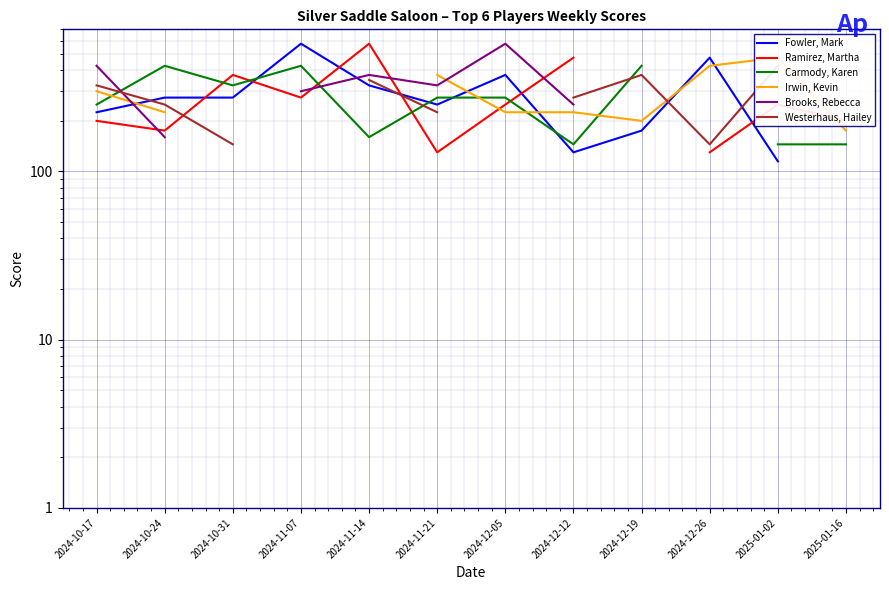

What is the sum of the Irwin, Kevin values at 2024-12-05 and 2024-11-07?

450.0